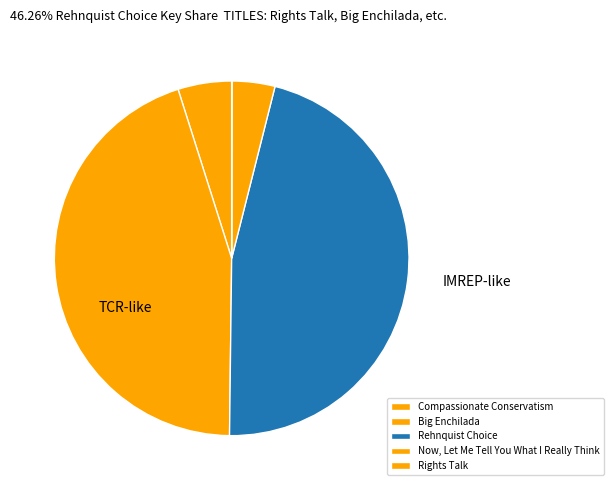

What percentage do Big Enchilada and Rights Talk together represent?

44.9%